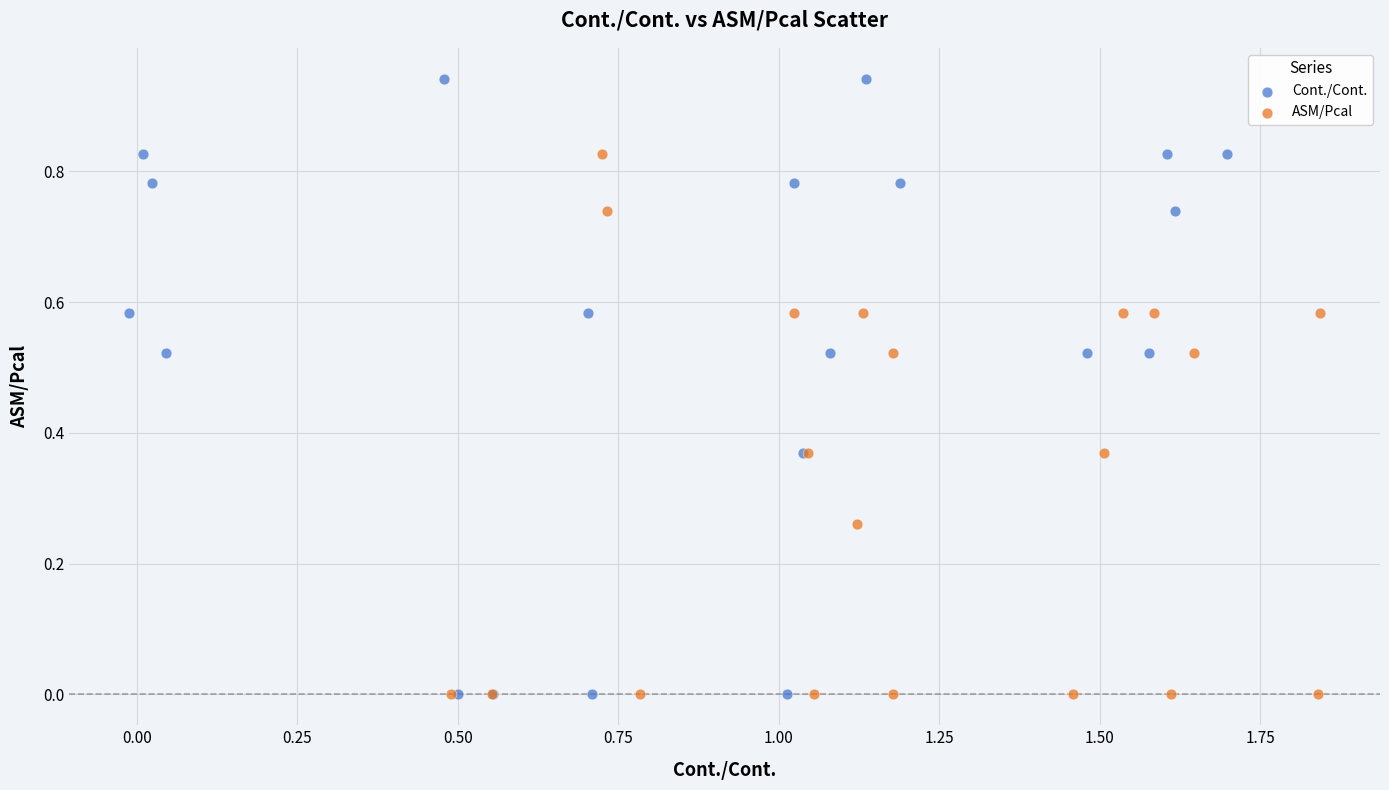

Which series has the largest Y range (max minus min)?

Cont./Cont.